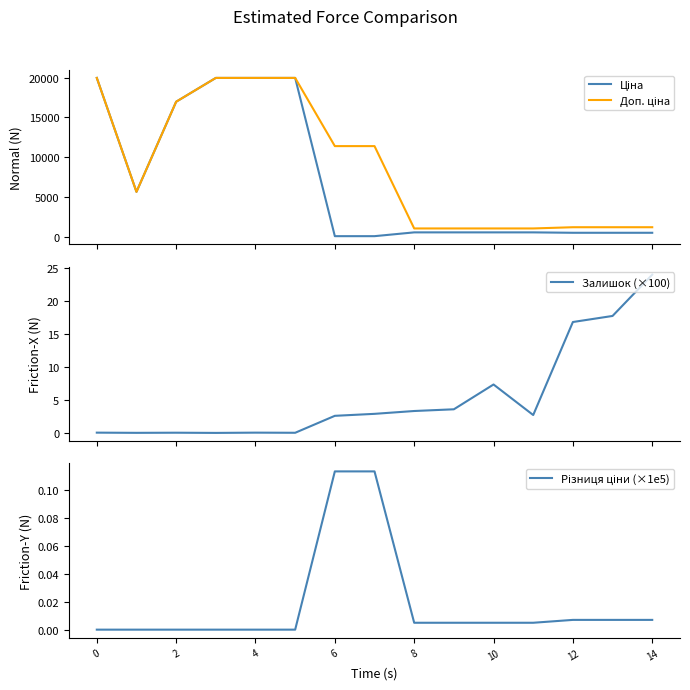

True or false: Доп. ціна and Залишок (×100) cross at least once.

False